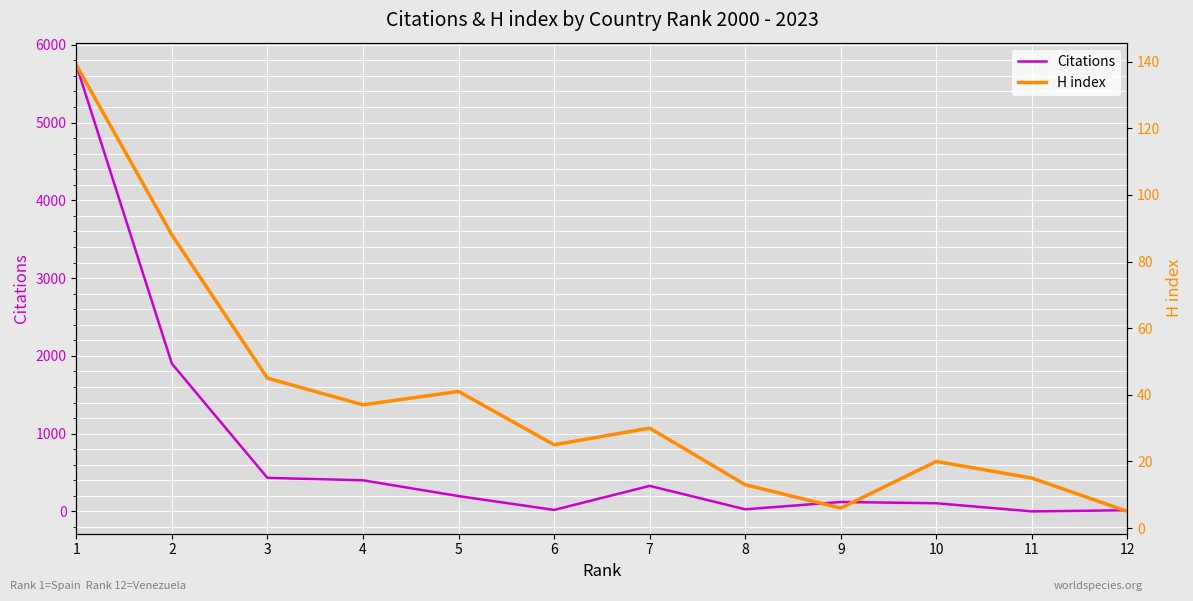

Which label corresponds to the smallest value in the chart?

11